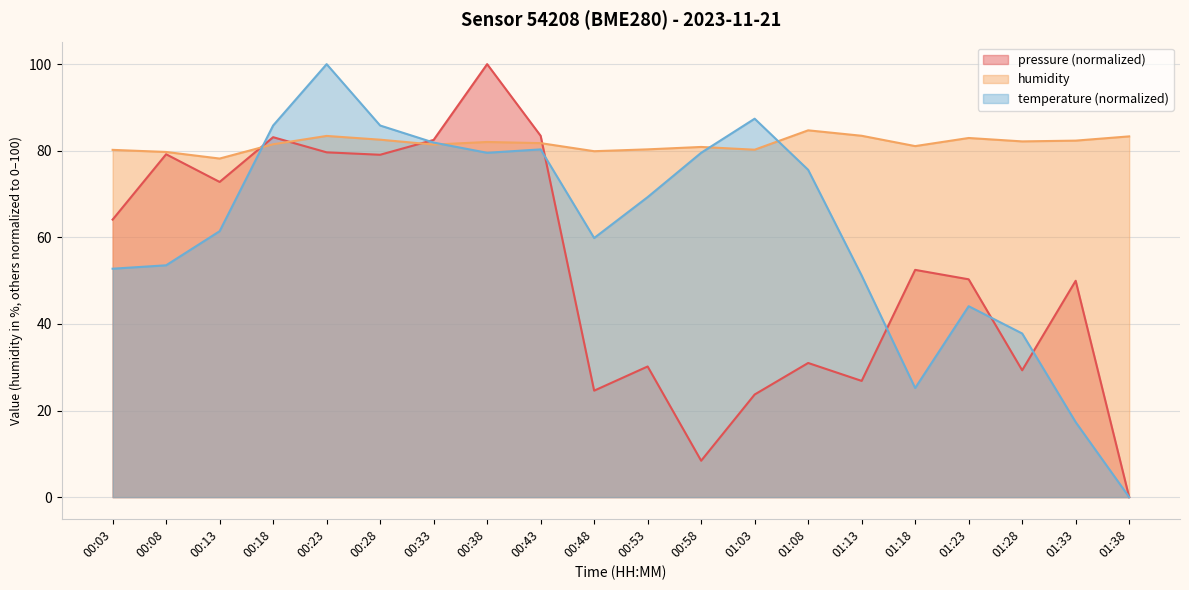

At which label does pressure reach its peak?

00:38